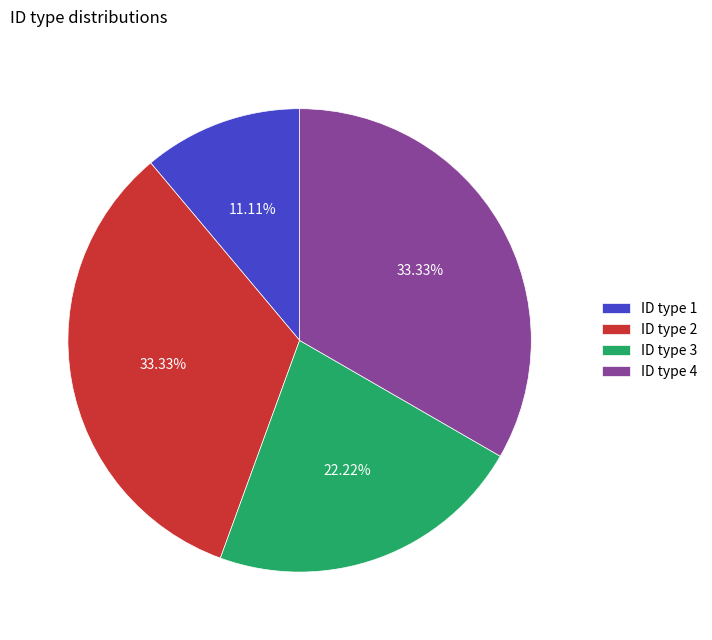

Is there a majority slice in this chart?

No